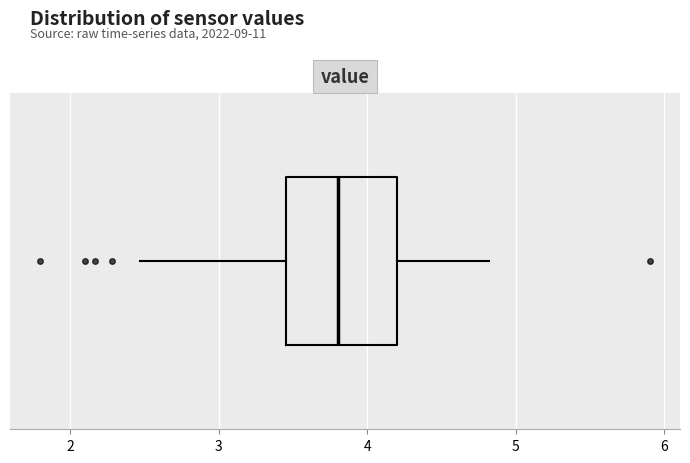

Transcribe this box plot: give where the median line is, the range the box spans, and where the two whiskers end, as read against the x-axis. The values are not printed on the chart, so give them approximately, as read against the axis.

median 3.8, box 3.5 to 4.2, whiskers 2.5 to 4.8